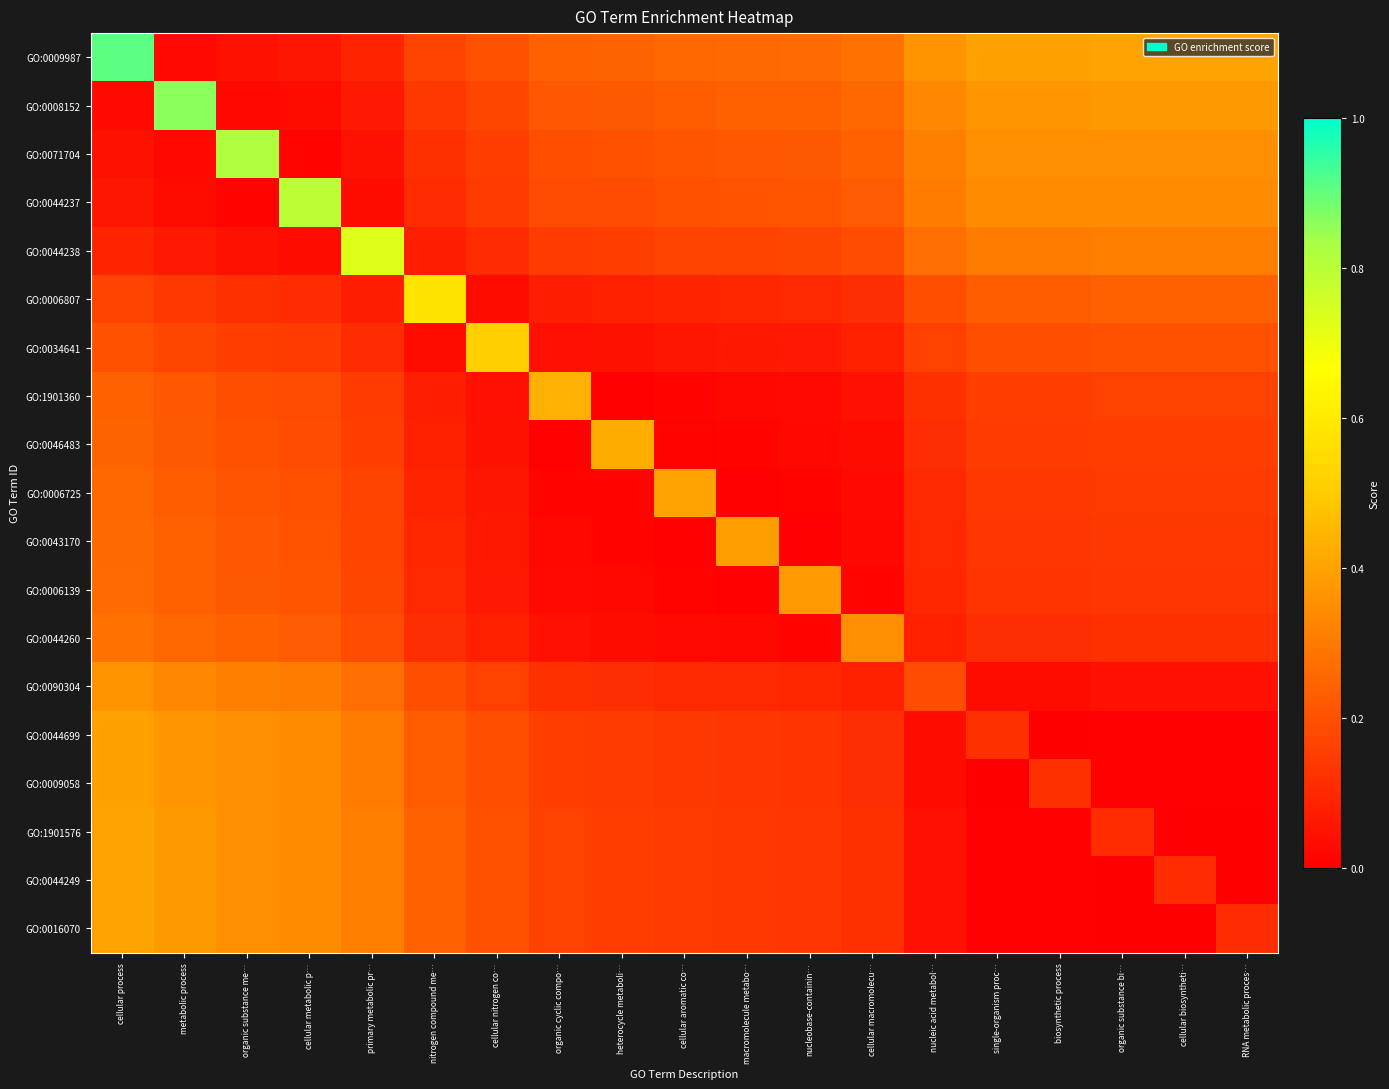

Reading right to left, extract all data points from this chart.

GO:0009987: RNA metabolic proces…=0.4	cellular biosyntheti…=0.4	organic substance bi…=0.4	biosynthetic process=0.4	single-organism proc…=0.4	nucleic acid metabol…=0.4	cellular macromolecu…=0.3	nucleobase-containin…=0.3	macromolecule metabo…=0.3	cellular aromatic co…=0.3	heterocycle metaboli…=0.2	organic cyclic compo…=0.2	cellular nitrogen co…=0.2	nitrogen compound me…=0.2	primary metabolic pr…=0.1	cellular metabolic p…=0.1	organic substance me…=0.0	metabolic process=0.0	cellular process=0.9
GO:0008152: RNA metabolic proces…=0.4	cellular biosyntheti…=0.4	organic substance bi…=0.4	biosynthetic process=0.4	single-organism proc…=0.4	nucleic acid metabol…=0.3	cellular macromolecu…=0.3	nucleobase-containin…=0.2	macromolecule metabo…=0.2	cellular aromatic co…=0.2	heterocycle metaboli…=0.2	organic cyclic compo…=0.2	cellular nitrogen co…=0.2	nitrogen compound me…=0.1	primary metabolic pr…=0.1	cellular metabolic p…=0.0	organic substance me…=0.0	metabolic process=0.9	cellular process=0.0
GO:0071704: RNA metabolic proces…=0.4	cellular biosyntheti…=0.4	organic substance bi…=0.4	biosynthetic process=0.3	single-organism proc…=0.3	nucleic acid metabol…=0.3	cellular macromolecu…=0.2	nucleobase-containin…=0.2	macromolecule metabo…=0.2	cellular aromatic co…=0.2	heterocycle metaboli…=0.2	organic cyclic compo…=0.2	cellular nitrogen co…=0.2	nitrogen compound me…=0.1	primary metabolic pr…=0.0	cellular metabolic p…=0.0	organic substance me…=0.8	metabolic process=0.0	cellular process=0.0
GO:0044237: RNA metabolic proces…=0.3	cellular biosyntheti…=0.3	organic substance bi…=0.3	biosynthetic process=0.3	single-organism proc…=0.3	nucleic acid metabol…=0.3	cellular macromolecu…=0.2	nucleobase-containin…=0.2	macromolecule metabo…=0.2	cellular aromatic co…=0.2	heterocycle metaboli…=0.2	organic cyclic compo…=0.2	cellular nitrogen co…=0.1	nitrogen compound me…=0.1	primary metabolic pr…=0.0	cellular metabolic p…=0.8	organic substance me…=0.0	metabolic process=0.0	cellular process=0.1
GO:0044238: RNA metabolic proces…=0.3	cellular biosyntheti…=0.3	organic substance bi…=0.3	biosynthetic process=0.3	single-organism proc…=0.3	nucleic acid metabol…=0.3	cellular macromolecu…=0.2	nucleobase-containin…=0.2	macromolecule metabo…=0.2	cellular aromatic co…=0.2	heterocycle metaboli…=0.2	organic cyclic compo…=0.1	cellular nitrogen co…=0.1	nitrogen compound me…=0.1	primary metabolic pr…=0.7	cellular metabolic p…=0.0	organic substance me…=0.0	metabolic process=0.1	cellular process=0.1
GO:0006807: RNA metabolic proces…=0.2	cellular biosyntheti…=0.2	organic substance bi…=0.2	biosynthetic process=0.2	single-organism proc…=0.2	nucleic acid metabol…=0.2	cellular macromolecu…=0.1	nucleobase-containin…=0.1	macromolecule metabo…=0.1	cellular aromatic co…=0.1	heterocycle metaboli…=0.1	organic cyclic compo…=0.1	cellular nitrogen co…=0.0	nitrogen compound me…=0.6	primary metabolic pr…=0.1	cellular metabolic p…=0.1	organic substance me…=0.1	metabolic process=0.1	cellular process=0.2
GO:0034641: RNA metabolic proces…=0.2	cellular biosyntheti…=0.2	organic substance bi…=0.2	biosynthetic process=0.2	single-organism proc…=0.2	nucleic acid metabol…=0.2	cellular macromolecu…=0.1	nucleobase-containin…=0.1	macromolecule metabo…=0.1	cellular aromatic co…=0.1	heterocycle metaboli…=0.0	organic cyclic compo…=0.0	cellular nitrogen co…=0.5	nitrogen compound me…=0.0	primary metabolic pr…=0.1	cellular metabolic p…=0.1	organic substance me…=0.2	metabolic process=0.2	cellular process=0.2
GO:1901360: RNA metabolic proces…=0.2	cellular biosyntheti…=0.2	organic substance bi…=0.2	biosynthetic process=0.2	single-organism proc…=0.2	nucleic acid metabol…=0.1	cellular macromolecu…=0.0	nucleobase-containin…=0.0	macromolecule metabo…=0.0	cellular aromatic co…=0.0	heterocycle metaboli…=0.0	organic cyclic compo…=0.4	cellular nitrogen co…=0.0	nitrogen compound me…=0.1	primary metabolic pr…=0.1	cellular metabolic p…=0.2	organic substance me…=0.2	metabolic process=0.2	cellular process=0.2
GO:0046483: RNA metabolic proces…=0.2	cellular biosyntheti…=0.2	organic substance bi…=0.2	biosynthetic process=0.1	single-organism proc…=0.1	nucleic acid metabol…=0.1	cellular macromolecu…=0.0	nucleobase-containin…=0.0	macromolecule metabo…=0.0	cellular aromatic co…=0.0	heterocycle metaboli…=0.4	organic cyclic compo…=0.0	cellular nitrogen co…=0.0	nitrogen compound me…=0.1	primary metabolic pr…=0.2	cellular metabolic p…=0.2	organic substance me…=0.2	metabolic process=0.2	cellular process=0.2
GO:0006725: RNA metabolic proces…=0.1	cellular biosyntheti…=0.1	organic substance bi…=0.1	biosynthetic process=0.1	single-organism proc…=0.1	nucleic acid metabol…=0.1	cellular macromolecu…=0.0	nucleobase-containin…=0.0	macromolecule metabo…=0.0	cellular aromatic co…=0.4	heterocycle metaboli…=0.0	organic cyclic compo…=0.0	cellular nitrogen co…=0.1	nitrogen compound me…=0.1	primary metabolic pr…=0.2	cellular metabolic p…=0.2	organic substance me…=0.2	metabolic process=0.2	cellular process=0.3
GO:0043170: RNA metabolic proces…=0.1	cellular biosyntheti…=0.1	organic substance bi…=0.1	biosynthetic process=0.1	single-organism proc…=0.1	nucleic acid metabol…=0.1	cellular macromolecu…=0.0	nucleobase-containin…=0.0	macromolecule metabo…=0.4	cellular aromatic co…=0.0	heterocycle metaboli…=0.0	organic cyclic compo…=0.0	cellular nitrogen co…=0.1	nitrogen compound me…=0.1	primary metabolic pr…=0.2	cellular metabolic p…=0.2	organic substance me…=0.2	metabolic process=0.2	cellular process=0.3
GO:0006139: RNA metabolic proces…=0.1	cellular biosyntheti…=0.1	organic substance bi…=0.1	biosynthetic process=0.1	single-organism proc…=0.1	nucleic acid metabol…=0.1	cellular macromolecu…=0.0	nucleobase-containin…=0.4	macromolecule metabo…=0.0	cellular aromatic co…=0.0	heterocycle metaboli…=0.0	organic cyclic compo…=0.0	cellular nitrogen co…=0.1	nitrogen compound me…=0.1	primary metabolic pr…=0.2	cellular metabolic p…=0.2	organic substance me…=0.2	metabolic process=0.2	cellular process=0.3
GO:0044260: RNA metabolic proces…=0.1	cellular biosyntheti…=0.1	organic substance bi…=0.1	biosynthetic process=0.1	single-organism proc…=0.1	nucleic acid metabol…=0.1	cellular macromolecu…=0.3	nucleobase-containin…=0.0	macromolecule metabo…=0.0	cellular aromatic co…=0.0	heterocycle metaboli…=0.0	organic cyclic compo…=0.0	cellular nitrogen co…=0.1	nitrogen compound me…=0.1	primary metabolic pr…=0.2	cellular metabolic p…=0.2	organic substance me…=0.2	metabolic process=0.3	cellular process=0.3
GO:0090304: RNA metabolic proces…=0.0	cellular biosyntheti…=0.0	organic substance bi…=0.0	biosynthetic process=0.0	single-organism proc…=0.0	nucleic acid metabol…=0.2	cellular macromolecu…=0.1	nucleobase-containin…=0.1	macromolecule metabo…=0.1	cellular aromatic co…=0.1	heterocycle metaboli…=0.1	organic cyclic compo…=0.1	cellular nitrogen co…=0.2	nitrogen compound me…=0.2	primary metabolic pr…=0.3	cellular metabolic p…=0.3	organic substance me…=0.3	metabolic process=0.3	cellular process=0.4
GO:0044699: RNA metabolic proces…=0.0	cellular biosyntheti…=0.0	organic substance bi…=0.0	biosynthetic process=0.0	single-organism proc…=0.1	nucleic acid metabol…=0.0	cellular macromolecu…=0.1	nucleobase-containin…=0.1	macromolecule metabo…=0.1	cellular aromatic co…=0.1	heterocycle metaboli…=0.1	organic cyclic compo…=0.2	cellular nitrogen co…=0.2	nitrogen compound me…=0.2	primary metabolic pr…=0.3	cellular metabolic p…=0.3	organic substance me…=0.3	metabolic process=0.4	cellular process=0.4
GO:0009058: RNA metabolic proces…=0.0	cellular biosyntheti…=0.0	organic substance bi…=0.0	biosynthetic process=0.1	single-organism proc…=0.0	nucleic acid metabol…=0.0	cellular macromolecu…=0.1	nucleobase-containin…=0.1	macromolecule metabo…=0.1	cellular aromatic co…=0.1	heterocycle metaboli…=0.1	organic cyclic compo…=0.2	cellular nitrogen co…=0.2	nitrogen compound me…=0.2	primary metabolic pr…=0.3	cellular metabolic p…=0.3	organic substance me…=0.3	metabolic process=0.4	cellular process=0.4
GO:1901576: RNA metabolic proces…=0.0	cellular biosyntheti…=0.0	organic substance bi…=0.1	biosynthetic process=0.0	single-organism proc…=0.0	nucleic acid metabol…=0.0	cellular macromolecu…=0.1	nucleobase-containin…=0.1	macromolecule metabo…=0.1	cellular aromatic co…=0.1	heterocycle metaboli…=0.2	organic cyclic compo…=0.2	cellular nitrogen co…=0.2	nitrogen compound me…=0.2	primary metabolic pr…=0.3	cellular metabolic p…=0.3	organic substance me…=0.4	metabolic process=0.4	cellular process=0.4
GO:0044249: RNA metabolic proces…=0.0	cellular biosyntheti…=0.1	organic substance bi…=0.0	biosynthetic process=0.0	single-organism proc…=0.0	nucleic acid metabol…=0.0	cellular macromolecu…=0.1	nucleobase-containin…=0.1	macromolecule metabo…=0.1	cellular aromatic co…=0.1	heterocycle metaboli…=0.2	organic cyclic compo…=0.2	cellular nitrogen co…=0.2	nitrogen compound me…=0.2	primary metabolic pr…=0.3	cellular metabolic p…=0.3	organic substance me…=0.4	metabolic process=0.4	cellular process=0.4
GO:0016070: RNA metabolic proces…=0.1	cellular biosyntheti…=0.0	organic substance bi…=0.0	biosynthetic process=0.0	single-organism proc…=0.0	nucleic acid metabol…=0.0	cellular macromolecu…=0.1	nucleobase-containin…=0.1	macromolecule metabo…=0.1	cellular aromatic co…=0.1	heterocycle metaboli…=0.2	organic cyclic compo…=0.2	cellular nitrogen co…=0.2	nitrogen compound me…=0.2	primary metabolic pr…=0.3	cellular metabolic p…=0.3	organic substance me…=0.4	metabolic process=0.4	cellular process=0.4